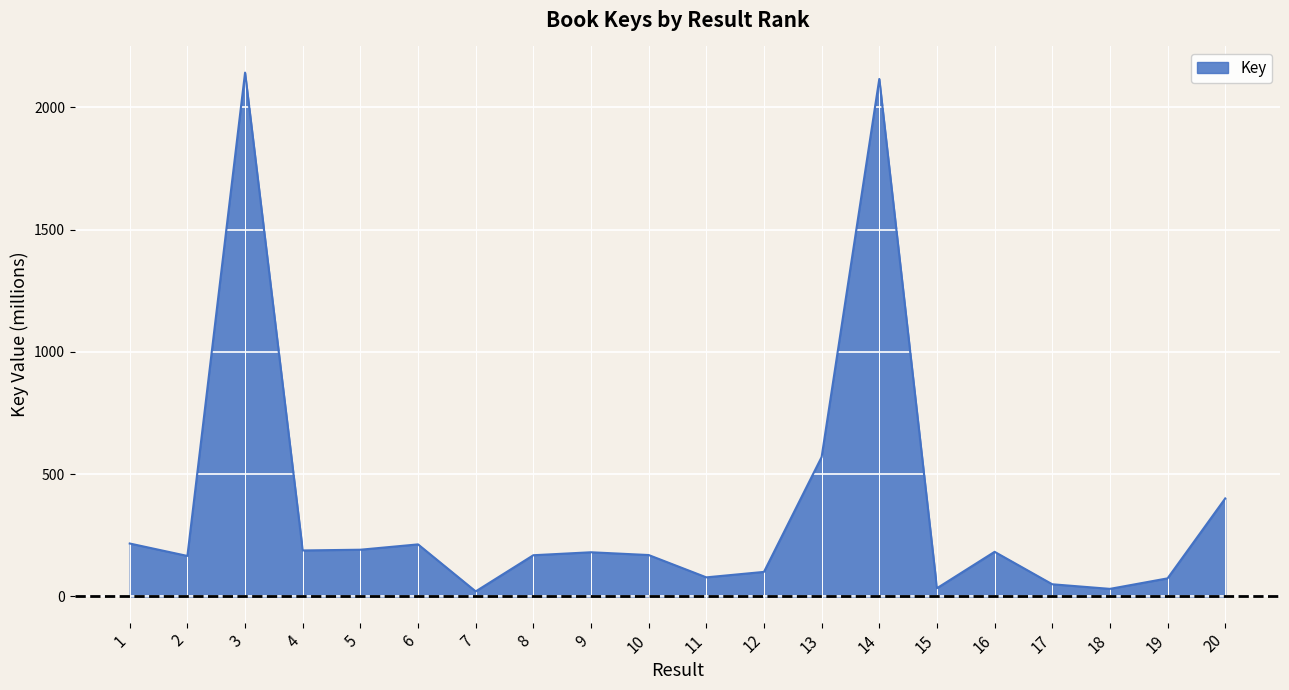

What is the difference between the maximum and minimum values?

2121.8